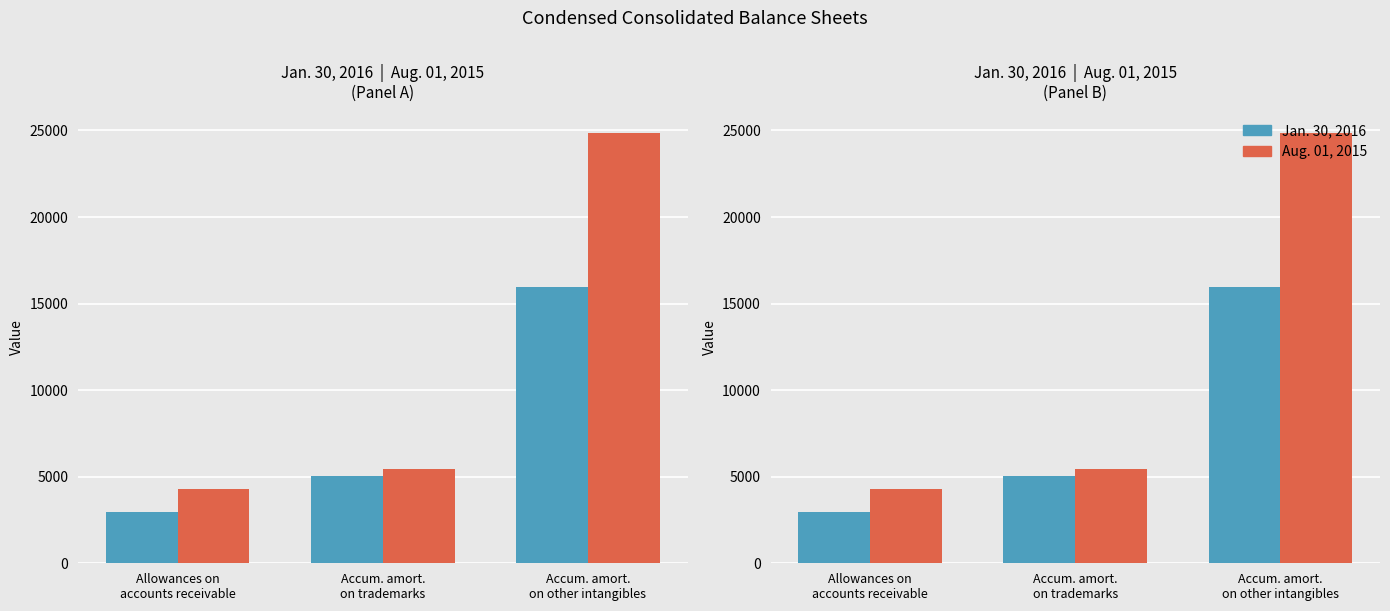

What is the difference between the maximum and minimum values in the Jan. 30, 2016 series?

12987